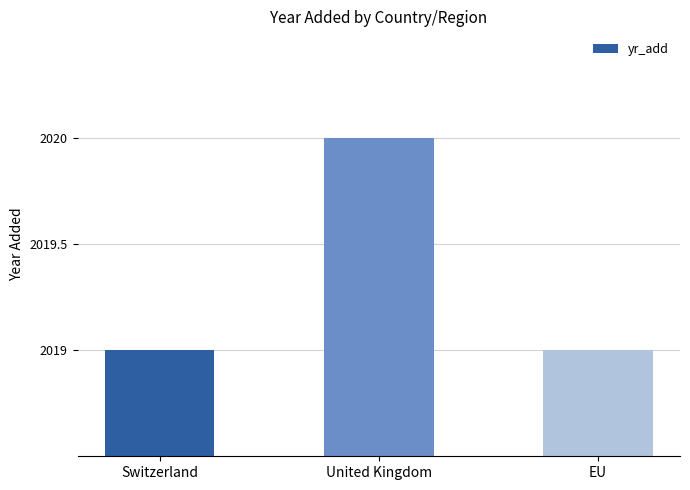

What is the change in value from Switzerland to United Kingdom?

+1